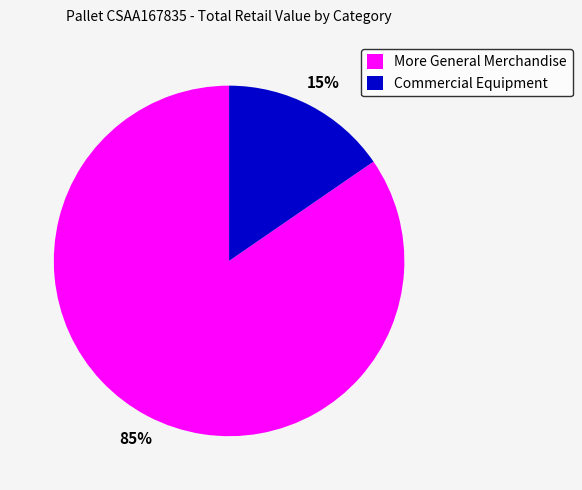

Is it true that Commercial Equipment is 15% of the pie?

True